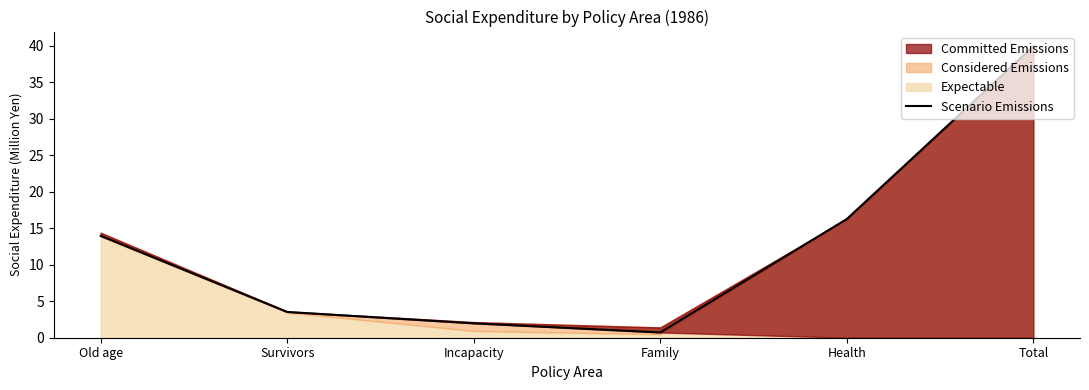

What is the label of the 6th point from the left?

Total